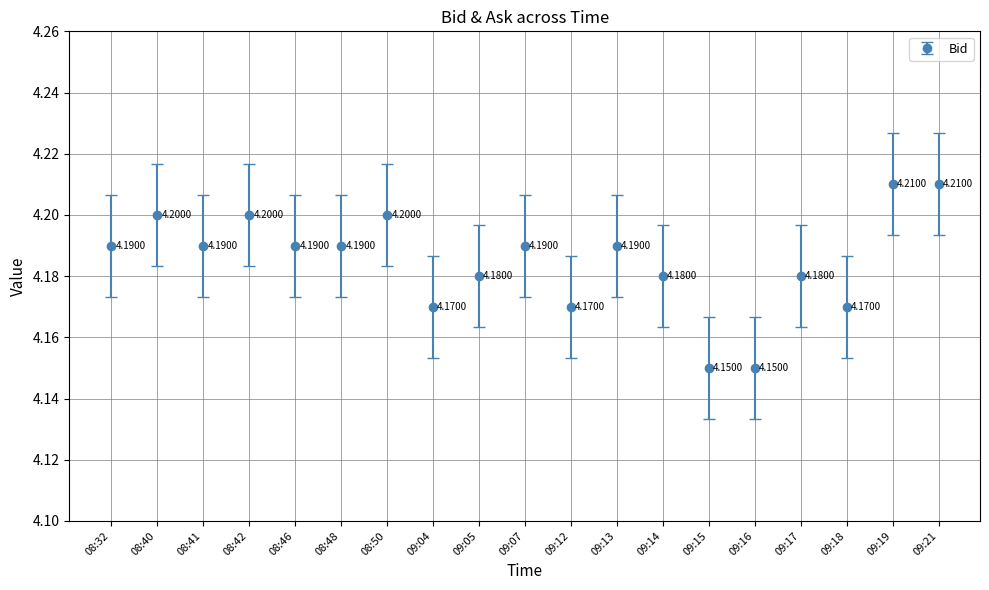

What is the average value?

4.2